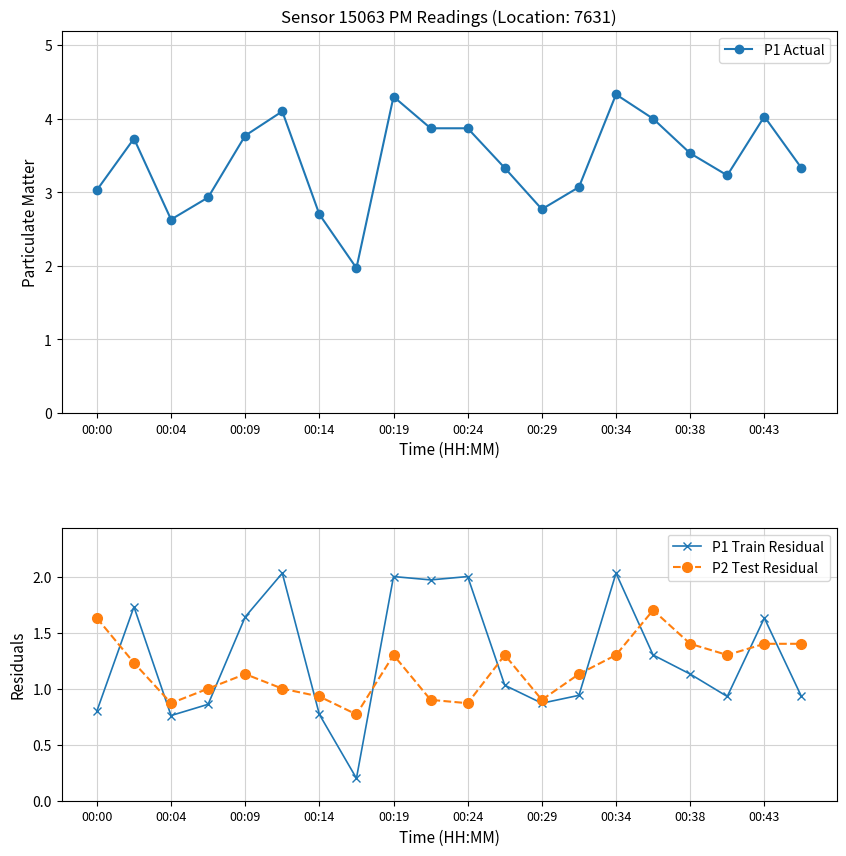

What is the minimum value for P1 Actual?

2.0